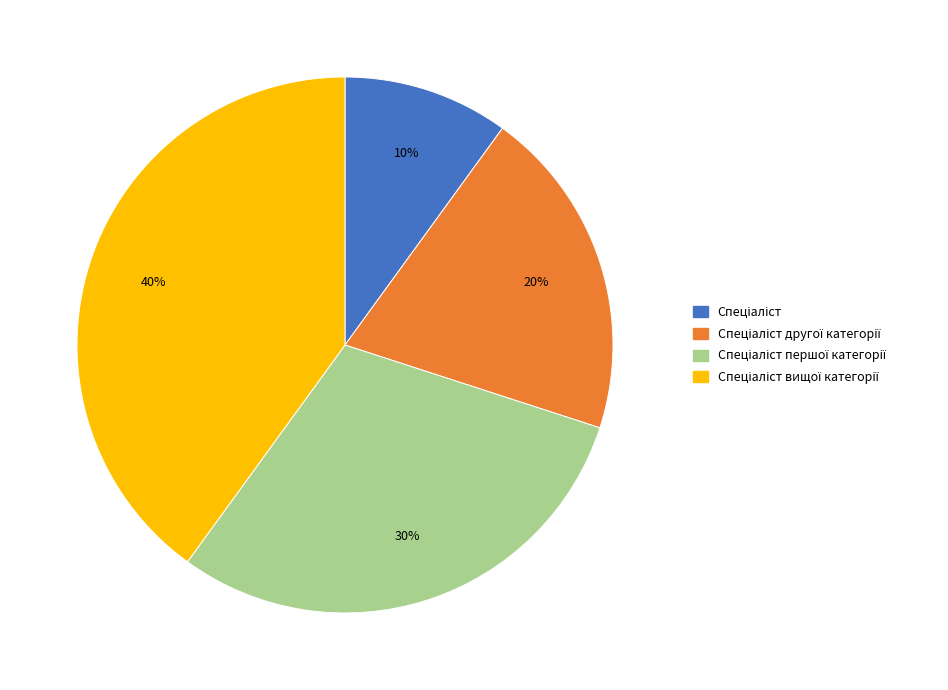

How many segments does this pie chart have?

4